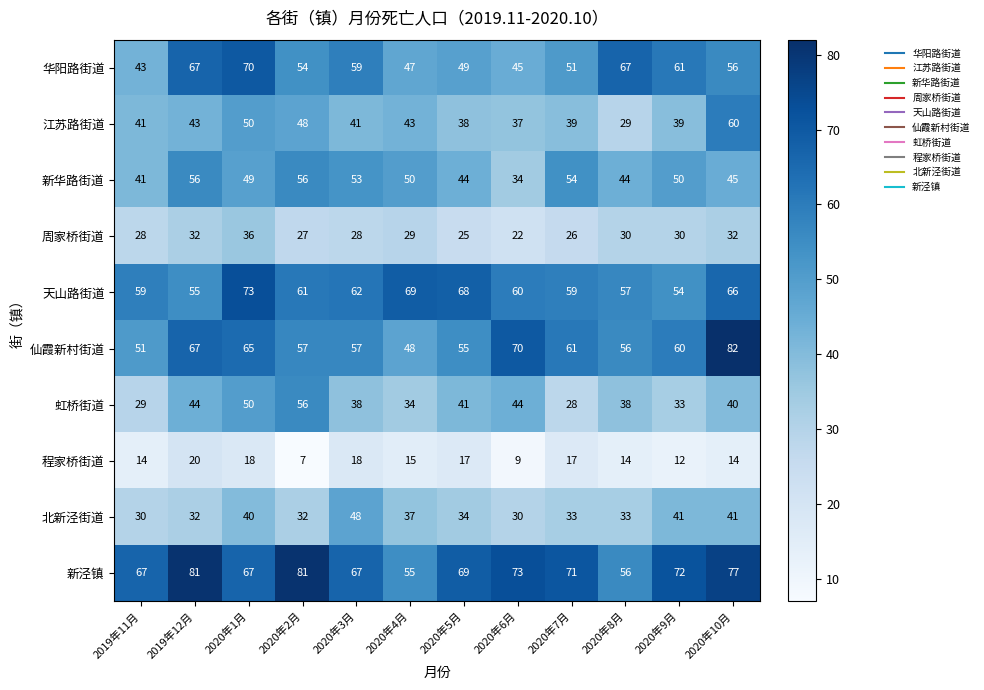

True or false: 天山路街道 has a value of 57 at 2020年8月.

True